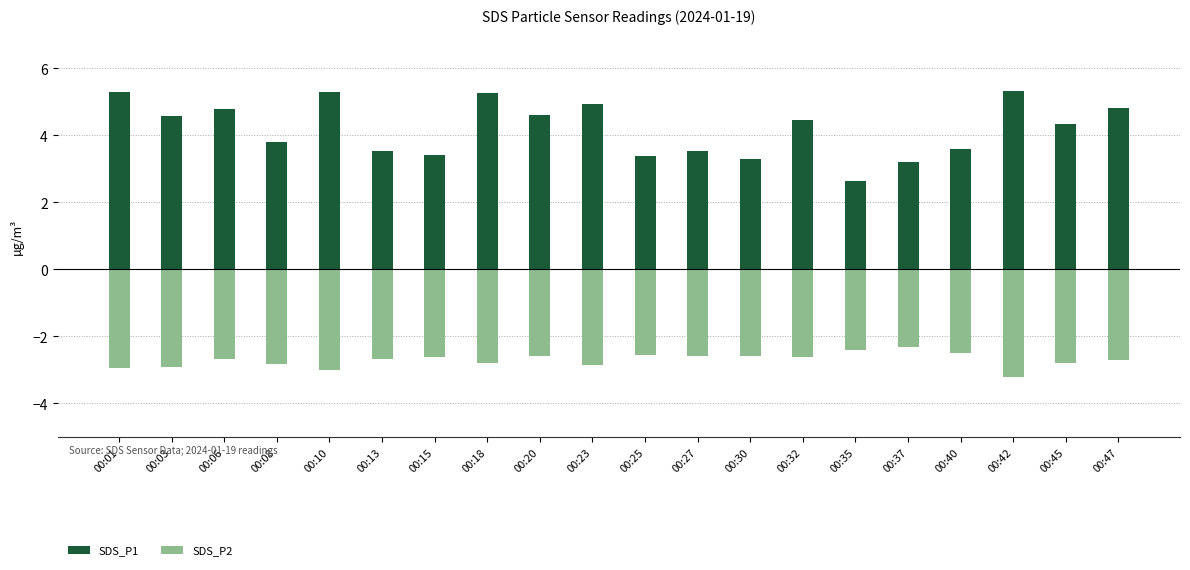

What is the total value across all series at 00:32?

1.8